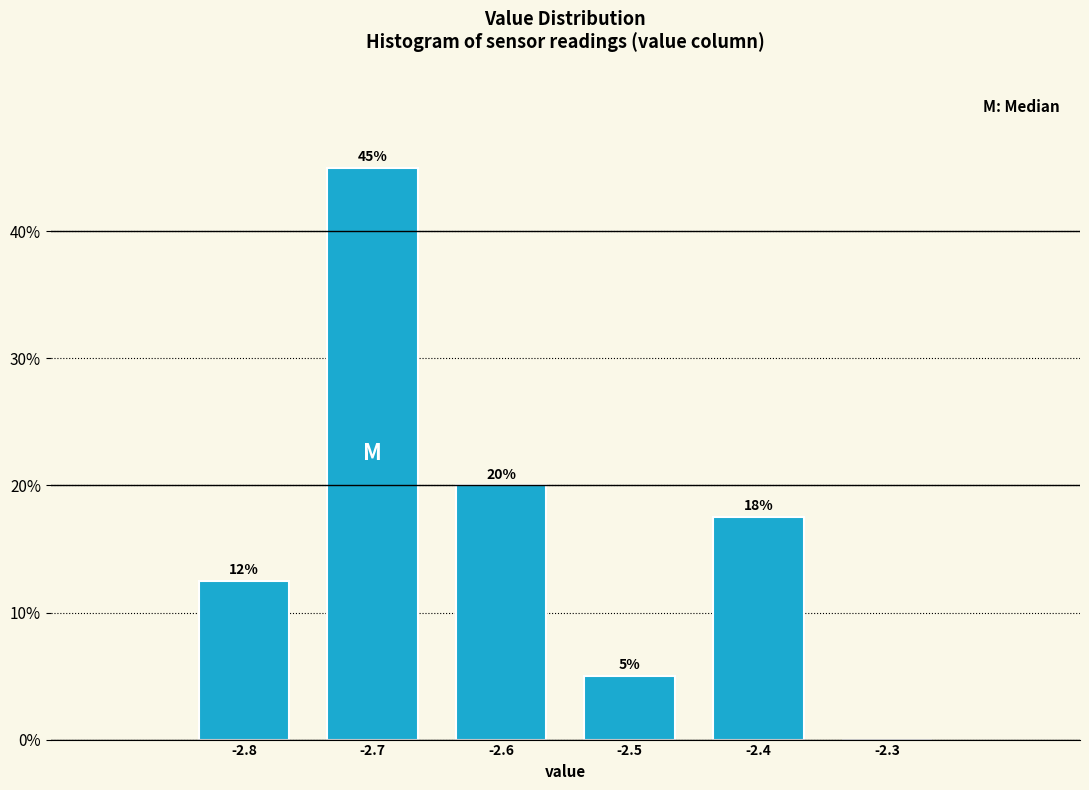

Which range on the x-axis has the tallest bar?

-2.75 to -2.65